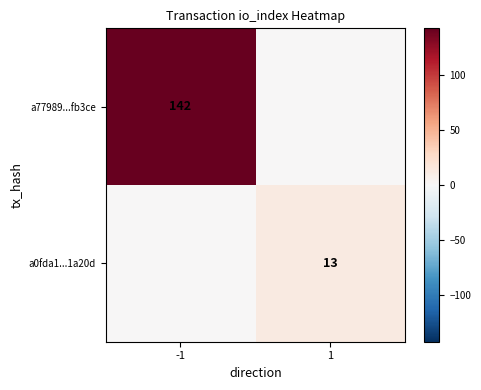

The a0fda1...1a20d series shows 13 at 1. True or false?

True